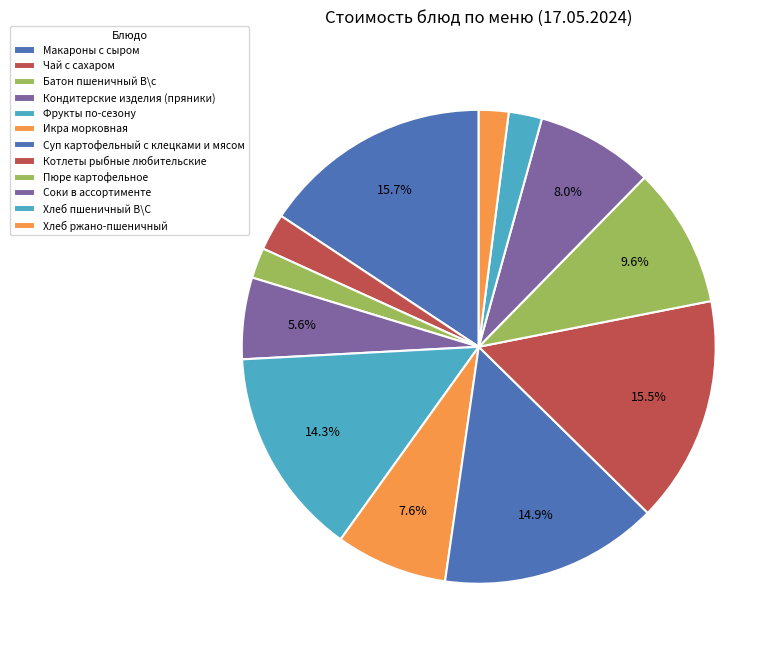

Rank the categories by value from lowest to highest.

Хлеб ржано-пшеничный, Батон пшеничный В\с, Хлеб пшеничный В\С, Чай с сахаром, Кондитерские изделия (пряники), Икра морковная, Соки в ассортименте, Пюре картофельное, Фрукты по-сезону, Суп картофельный с клецками и мясом, Котлеты рыбные любительские, Макароны с сыром